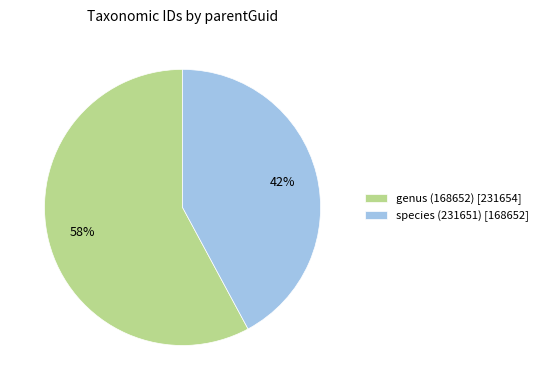

What percentage is the species (231651) slice, to the nearest percent?

42%